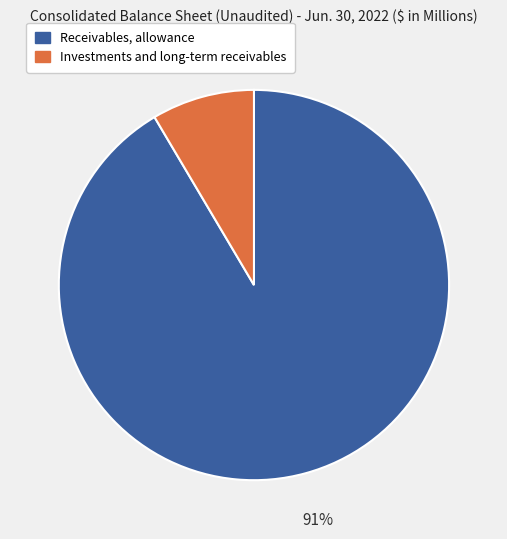

What percentage is the Investments and long-term receivables slice, to the nearest percent?

9%